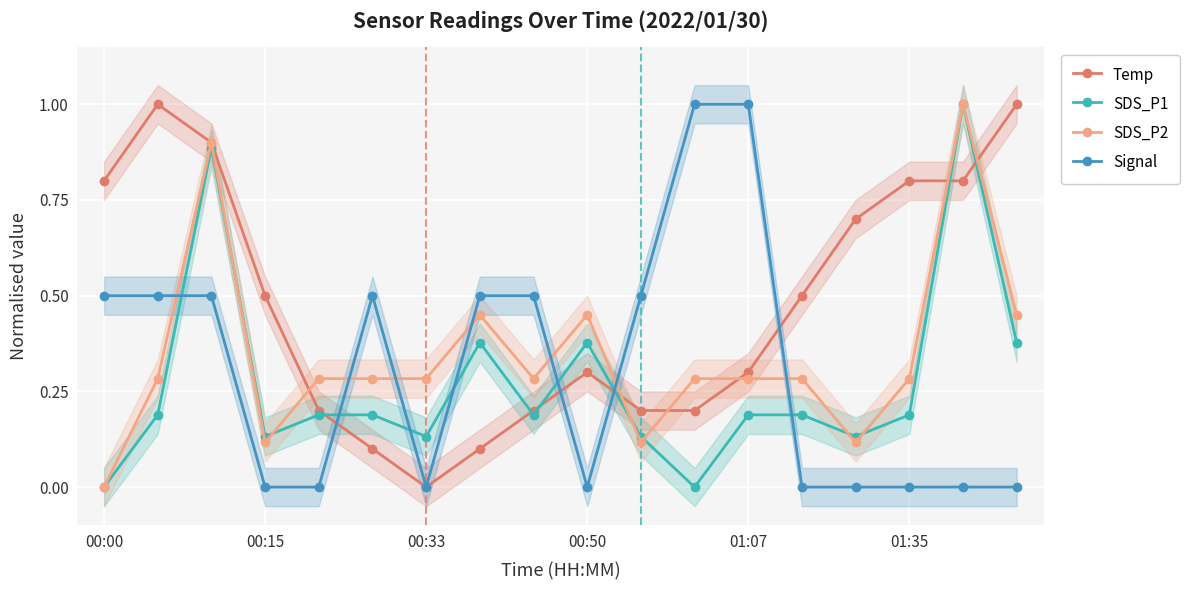

How many interior local peaks does the Temp series have?

2